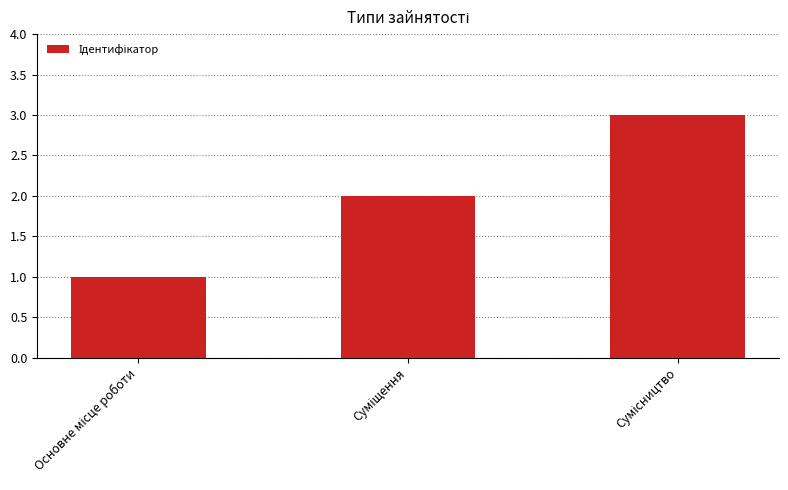

What is the sum of all values?

6